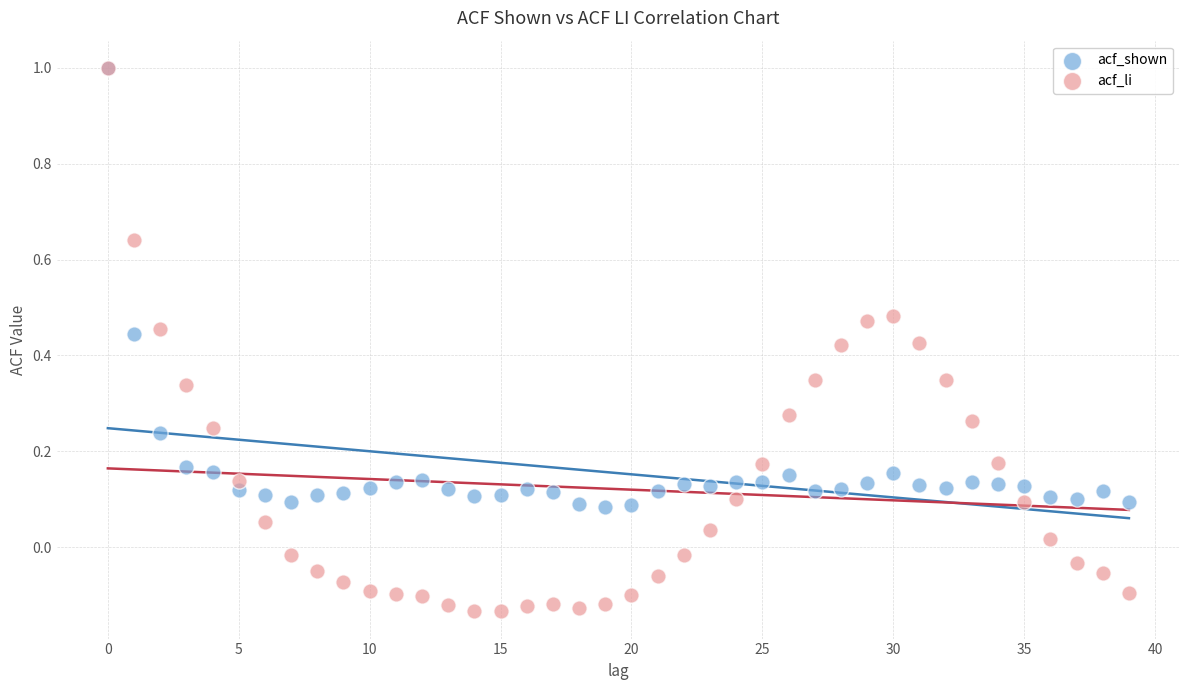

Which series has the largest Y range (max minus min)?

acf_li